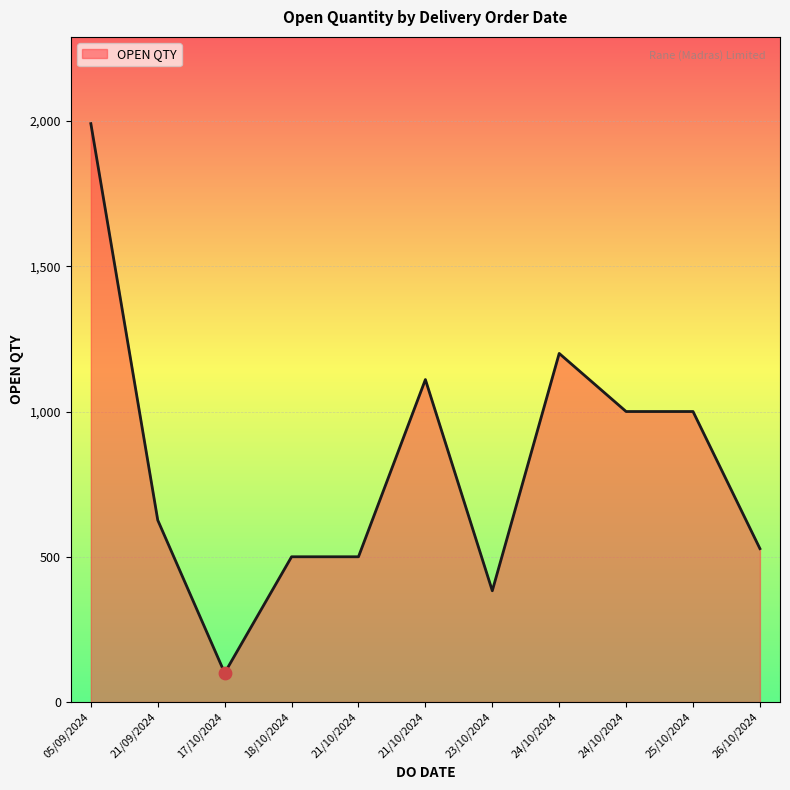

Is this an area chart (filled region under the line)?

Yes